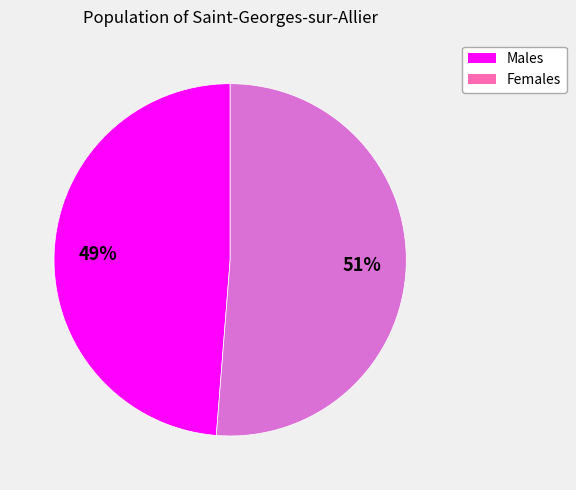

Which has a higher value, Females or Males?

Females